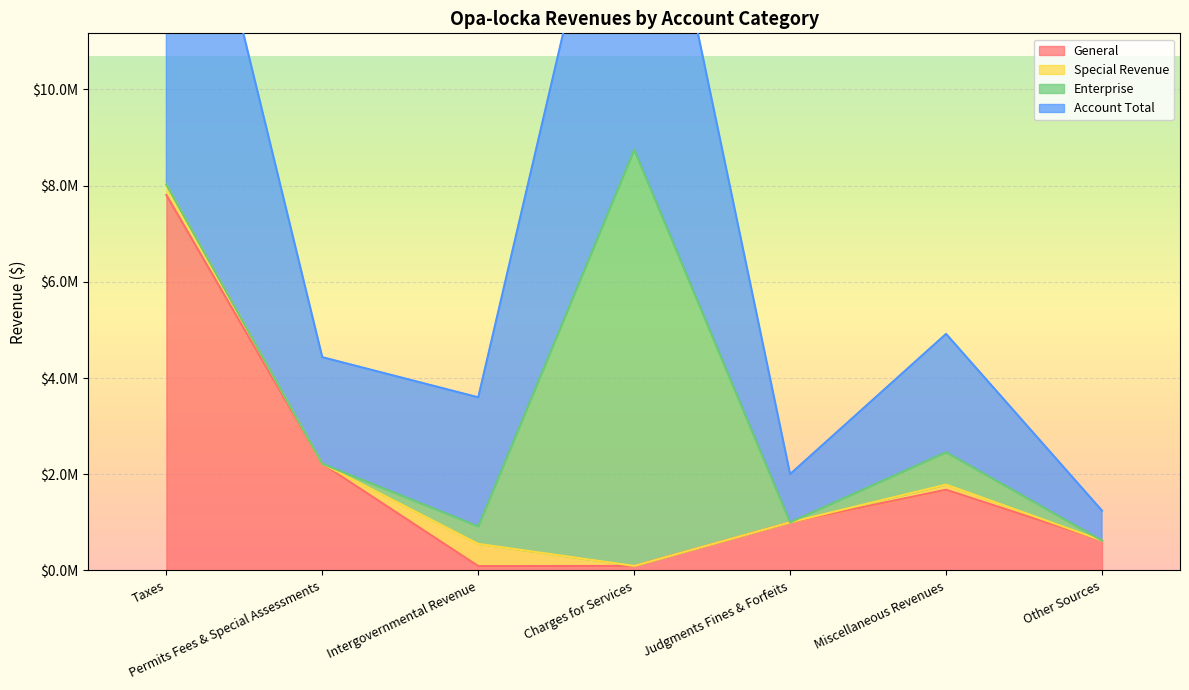

What is the label of the 7th point from the left?

Other Sources